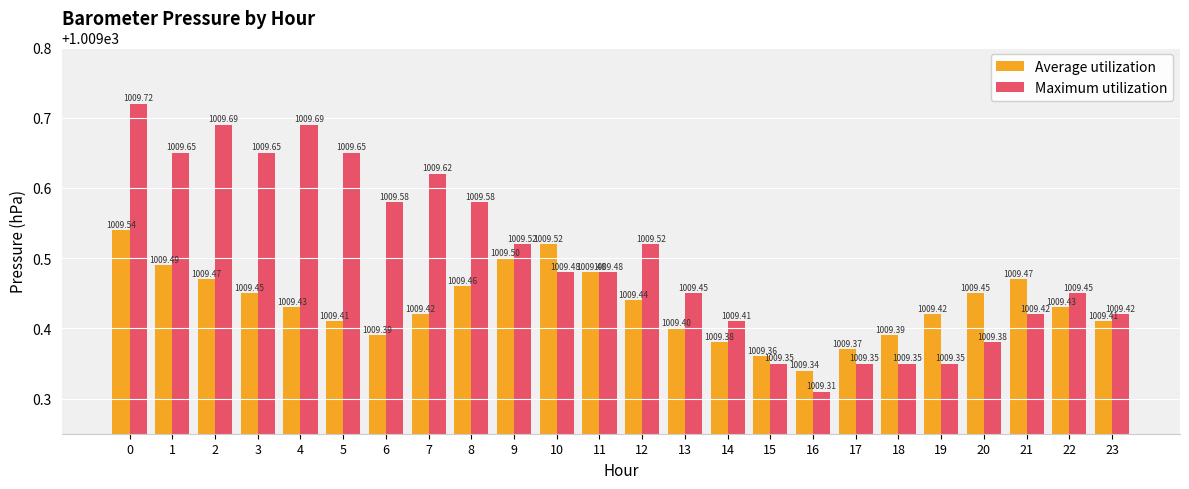

How many bars are there in total?

48